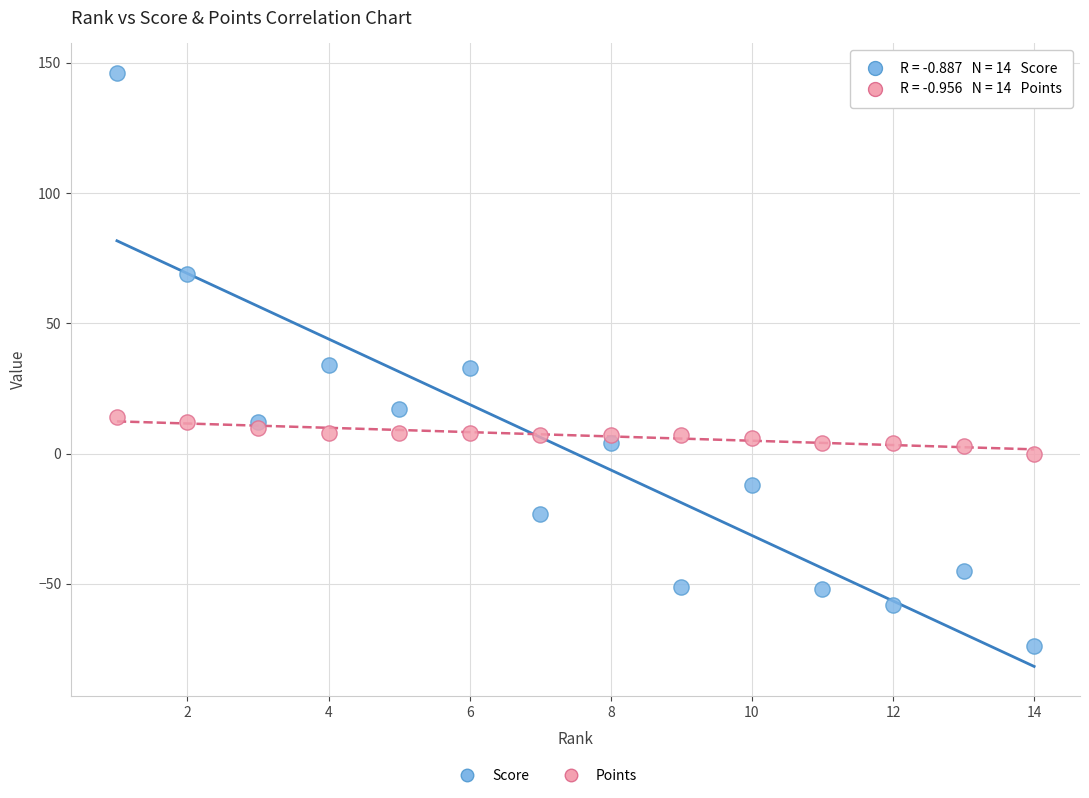

Which series reaches the minimum Y coordinate?

Score